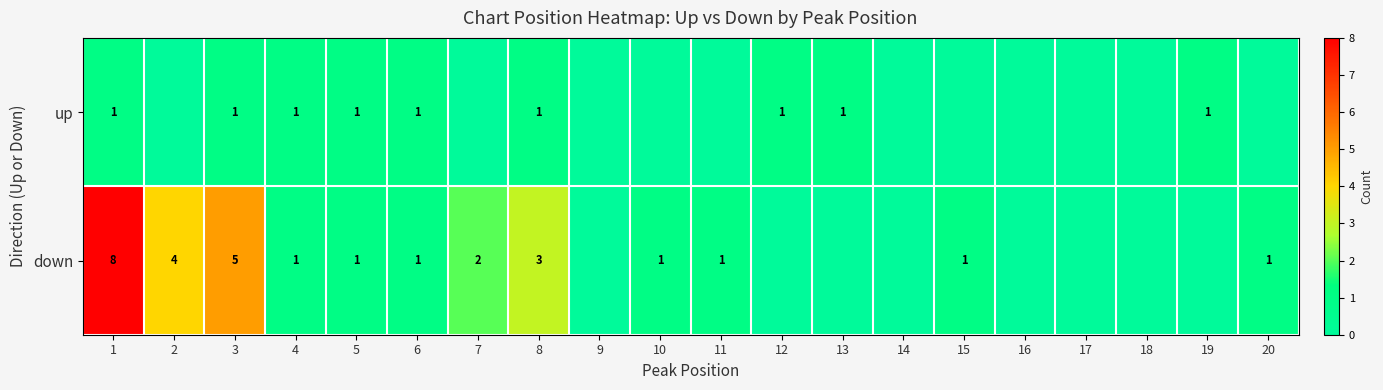

Between 1 and 6, which series saw the biggest shift?

down